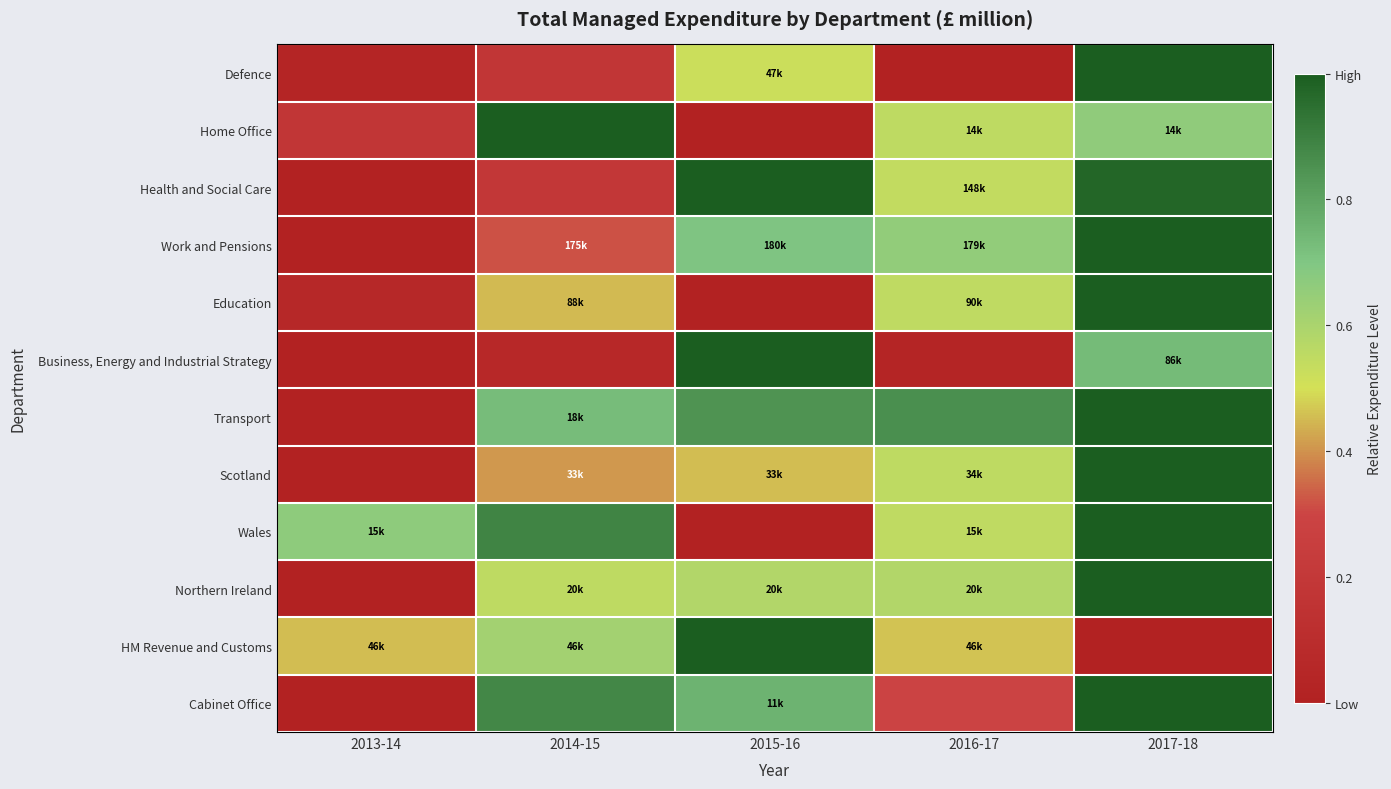

Reading right to left, what are all the values shown in this chart?

Defence: 2017-18=1.0	2016-17=0.0	2015-16=0.5	2014-15=0.2	2013-14=0.0
Home Office: 2017-18=0.7	2016-17=0.6	2015-16=0.0	2014-15=1.0	2013-14=0.2
Health and Social Care: 2017-18=1.0	2016-17=0.5	2015-16=1.0	2014-15=0.2	2013-14=0.0
Work and Pensions: 2017-18=1.0	2016-17=0.7	2015-16=0.7	2014-15=0.3	2013-14=0.0
Education: 2017-18=1.0	2016-17=0.6	2015-16=0.0	2014-15=0.5	2013-14=0.1
Business, Energy and Industrial Strategy: 2017-18=0.7	2016-17=0.0	2015-16=1.0	2014-15=0.1	2013-14=0.0
Transport: 2017-18=1.0	2016-17=0.9	2015-16=0.8	2014-15=0.7	2013-14=0.0
Scotland: 2017-18=1.0	2016-17=0.6	2015-16=0.5	2014-15=0.4	2013-14=0.0
Wales: 2017-18=1.0	2016-17=0.5	2015-16=0.0	2014-15=0.9	2013-14=0.7
Northern Ireland: 2017-18=1.0	2016-17=0.6	2015-16=0.6	2014-15=0.6	2013-14=0.0
HM Revenue and Customs: 2017-18=0.0	2016-17=0.5	2015-16=1.0	2014-15=0.6	2013-14=0.5
Cabinet Office: 2017-18=1.0	2016-17=0.3	2015-16=0.8	2014-15=0.9	2013-14=0.0